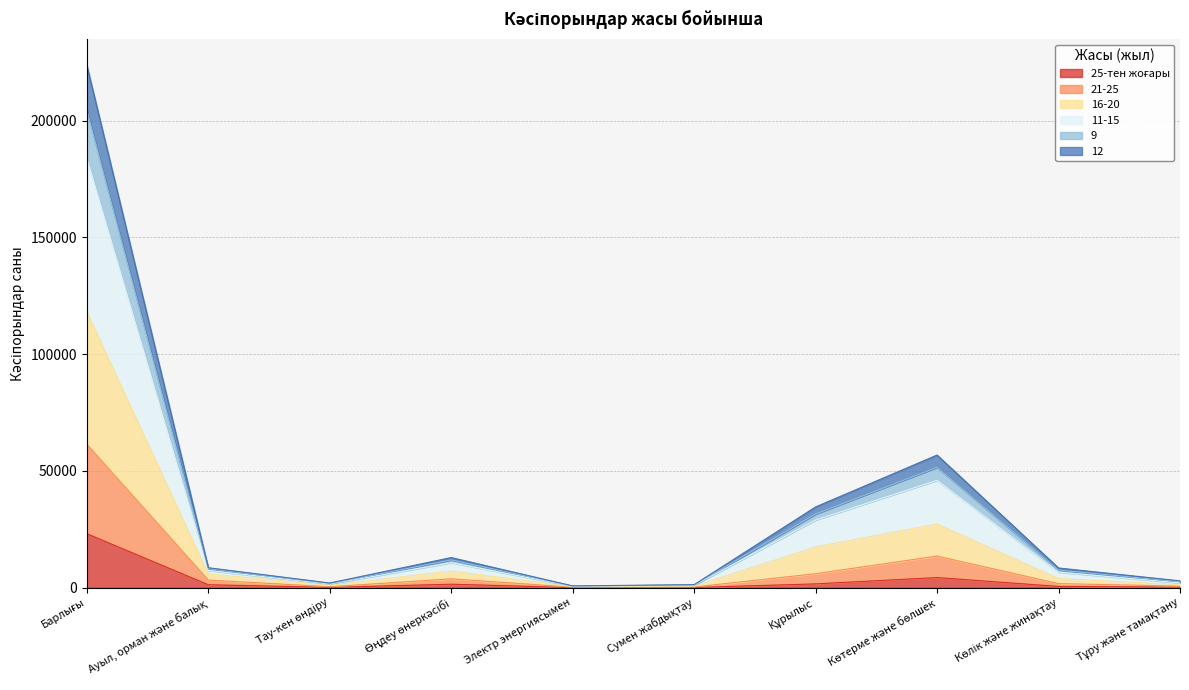

At which category does 11-15 reach its first local valley?

Тау-кен өндіру